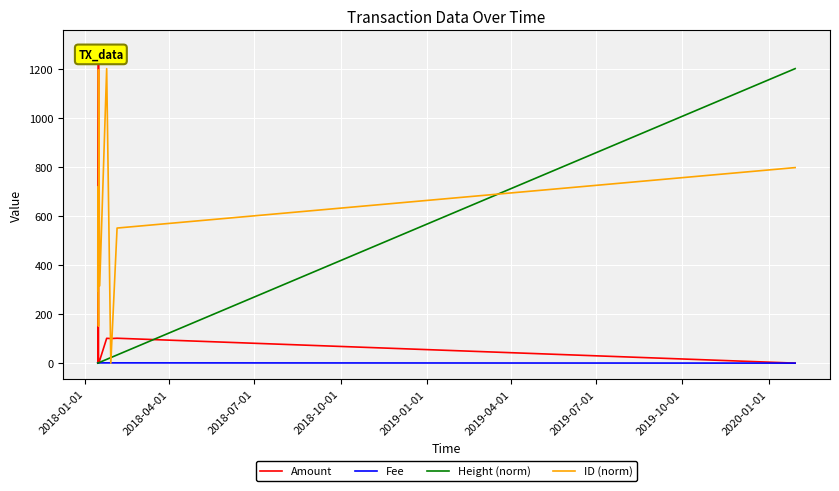

True or false: Height (norm) and ID (norm) cross at least once.

True